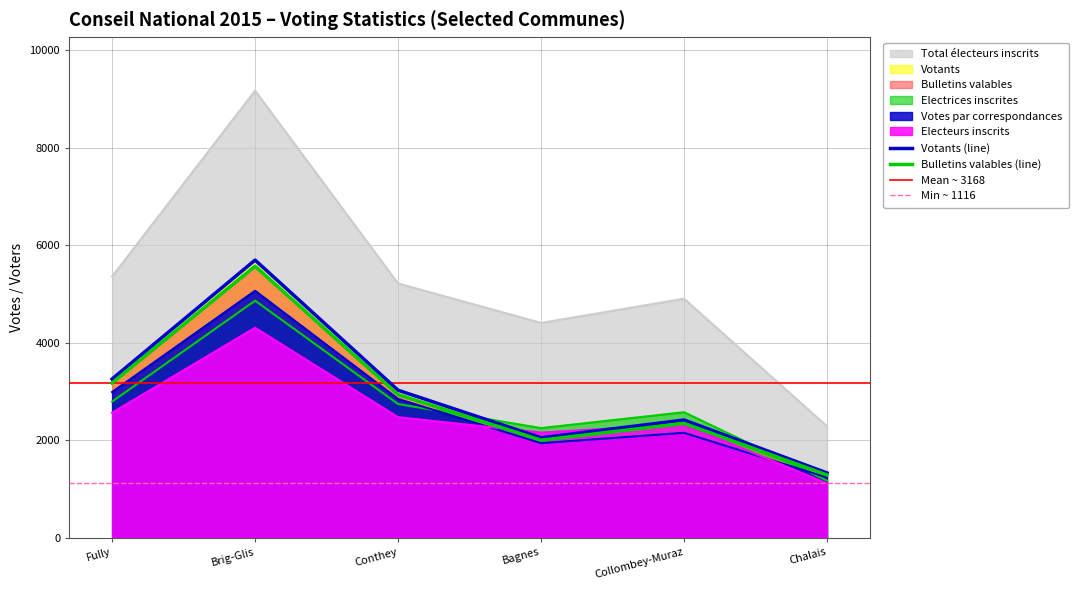

At which label does Electeurs inscrits first exceed 2474?

Fully